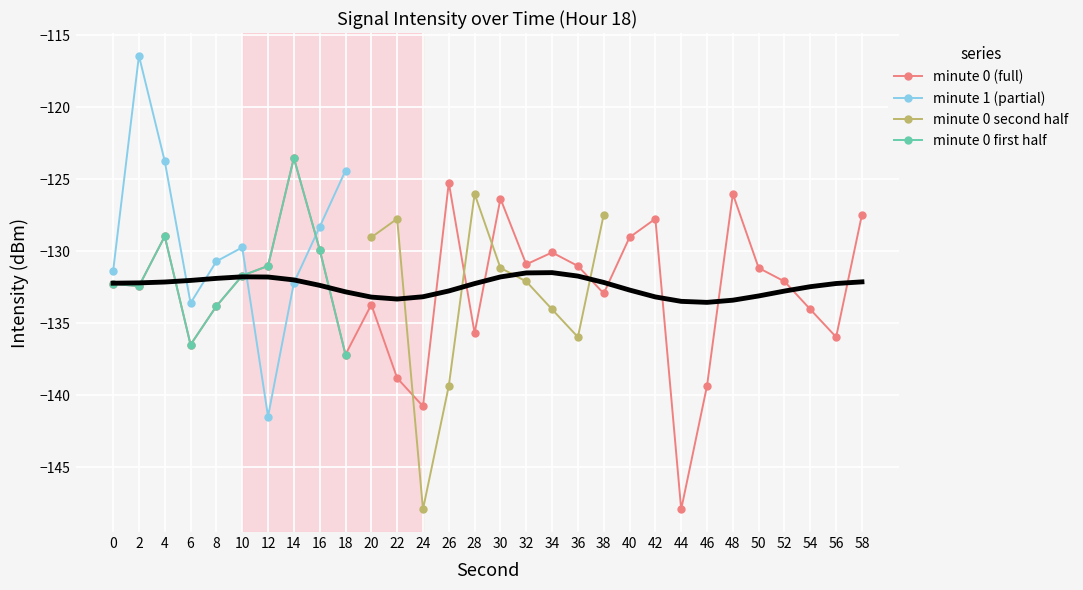

Is it true that min 0 (10-20s) equals -176.1 at 28?

False